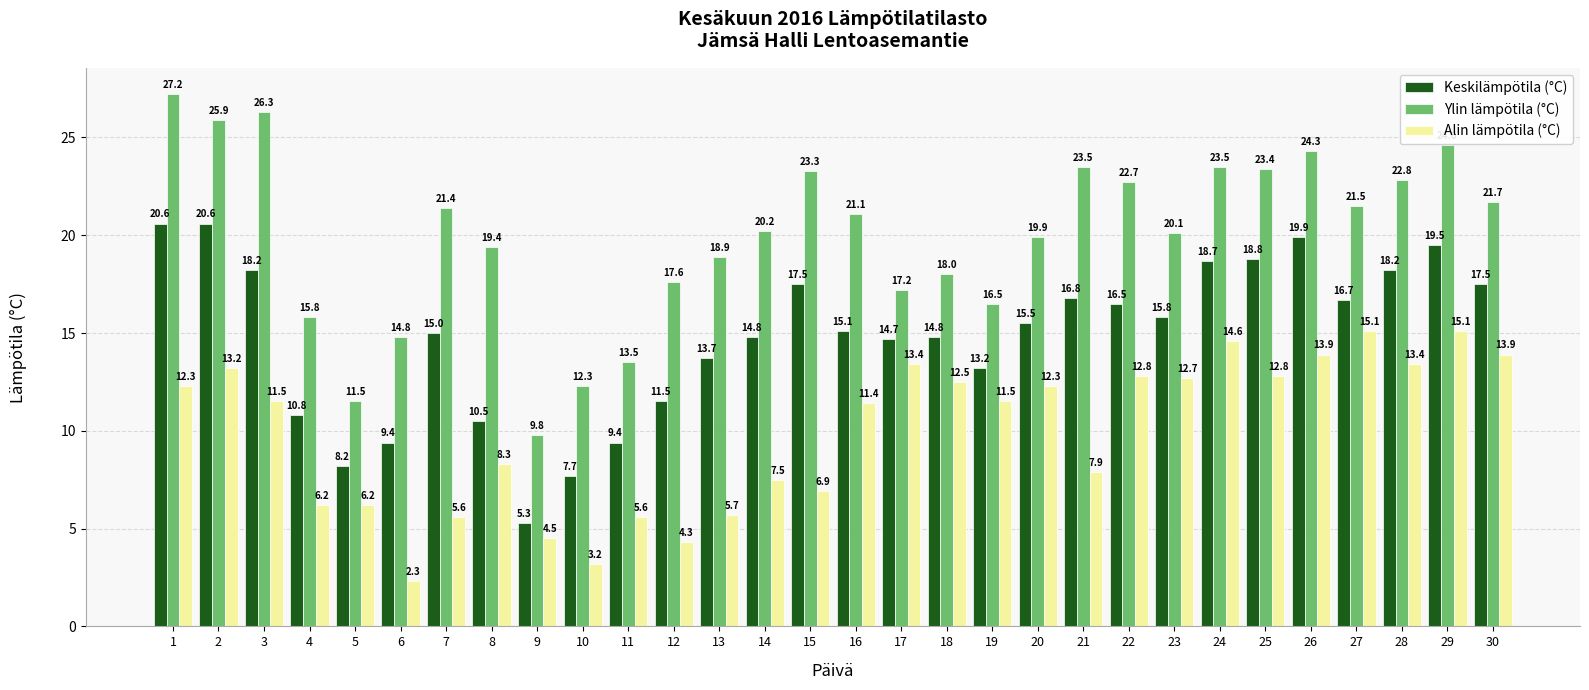

What is the difference between the highest and lowest values at 6?

12.5